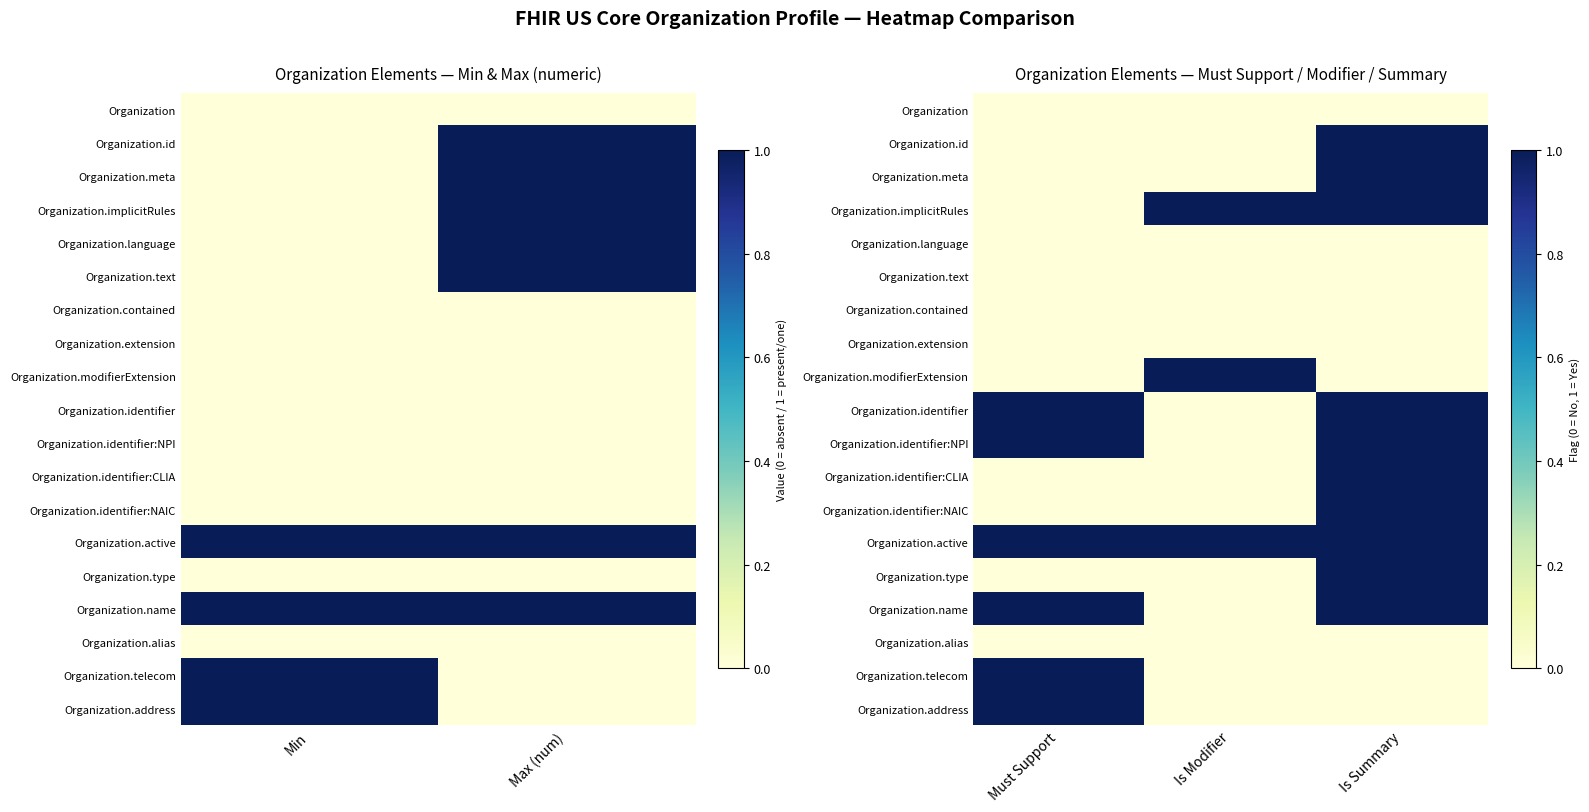

What is the sum of all Organization.identifier:CLIA values?

1